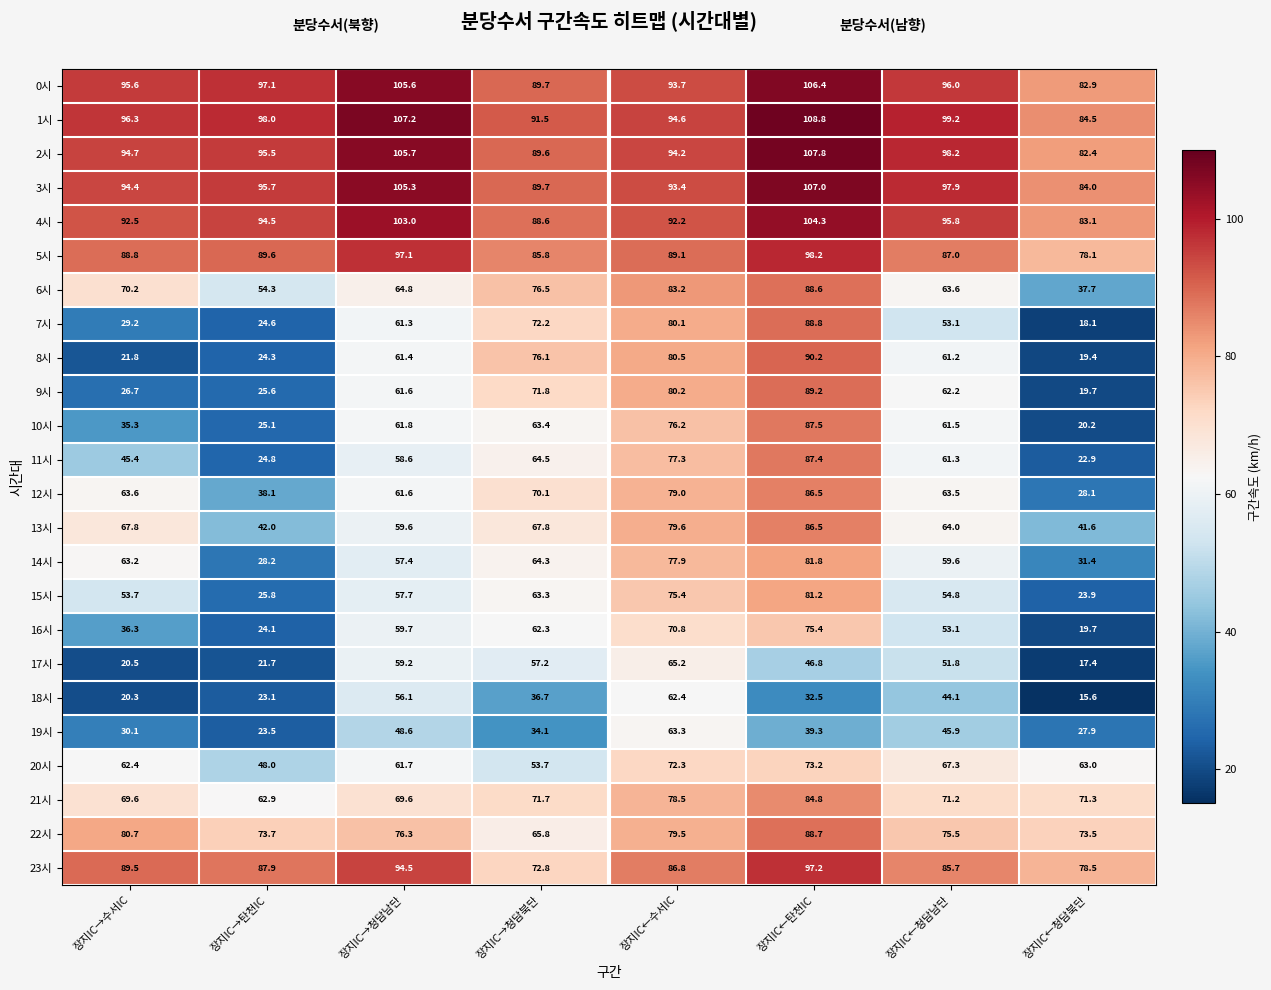

What value does the 8시 series have at 장지IC←탄천IC?

90.2